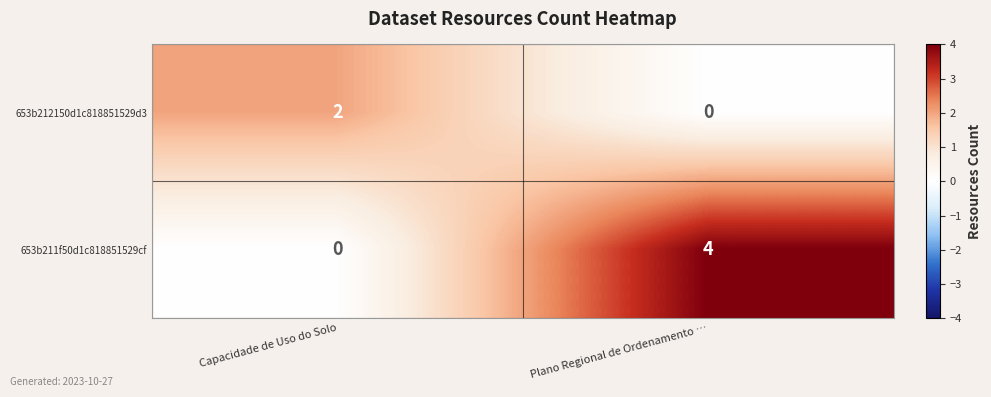

True or false: 653b212150d1c818851529d3 has a value of 1 at Capacidade de Uso do Solo.

False